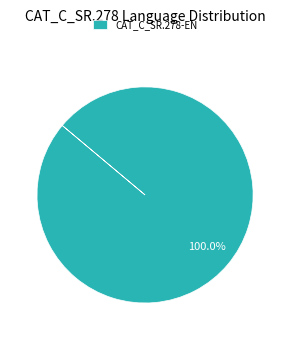

Rank the categories by value from highest to lowest.

CAT_C_SR.278-EN